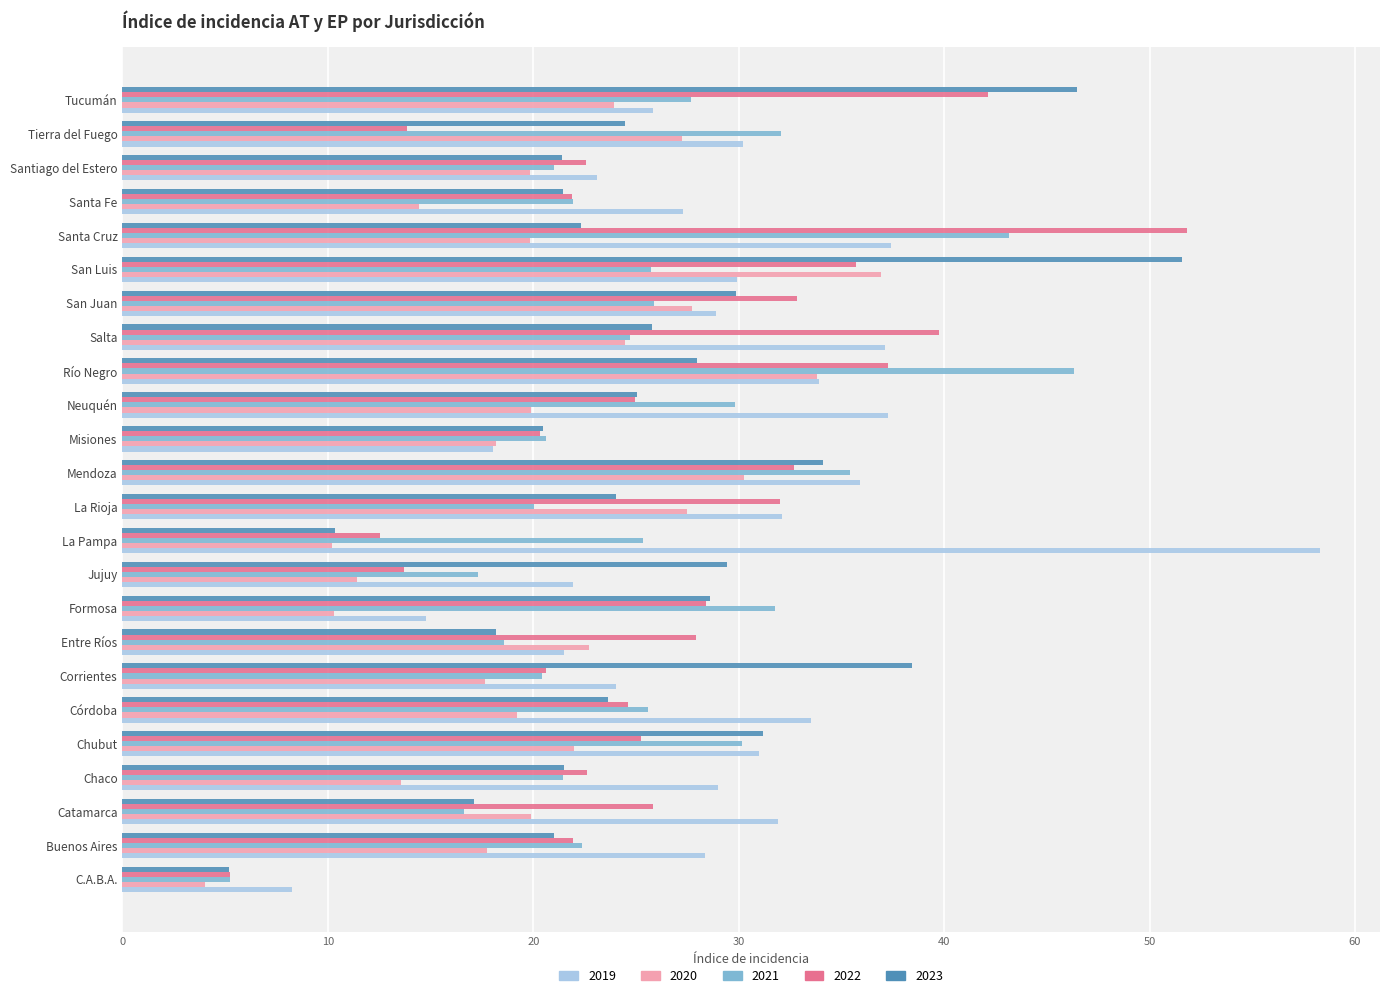

True or false: 2019 has a value of 47.1 at La Rioja.

False